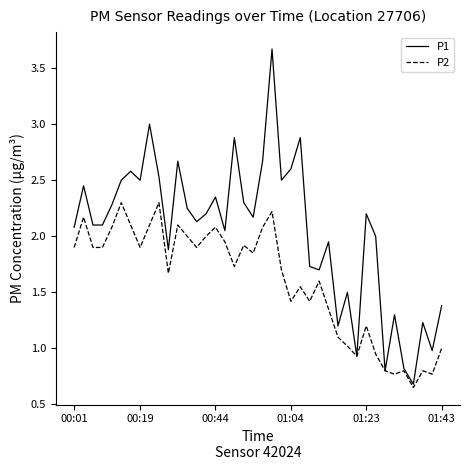

What is the difference between the maximum and minimum values in the P1 series?

3.0